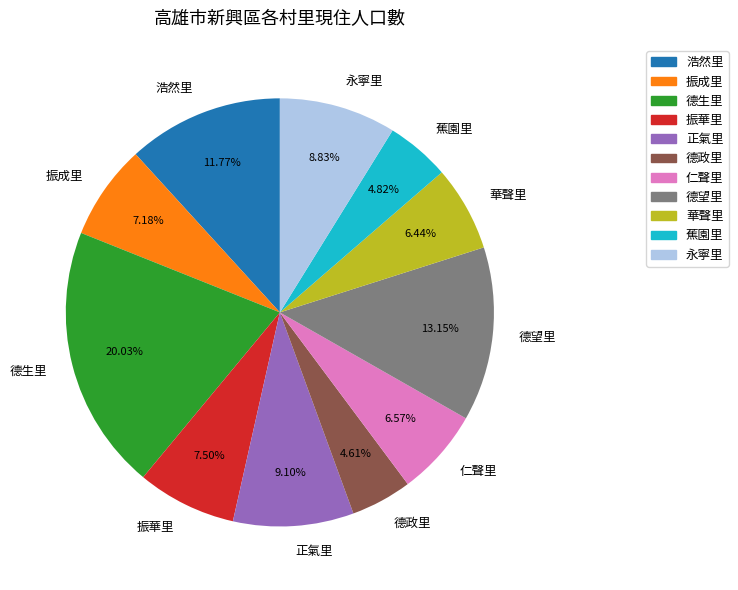

Which category has the biggest portion of the pie?

德生里